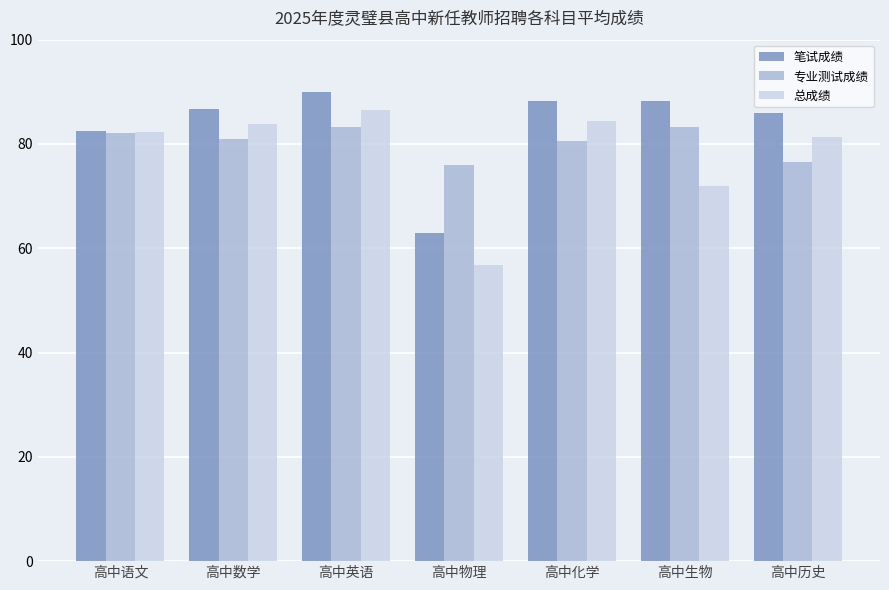

What is the difference between the second highest and minimum values in the 总成绩 series?

27.6